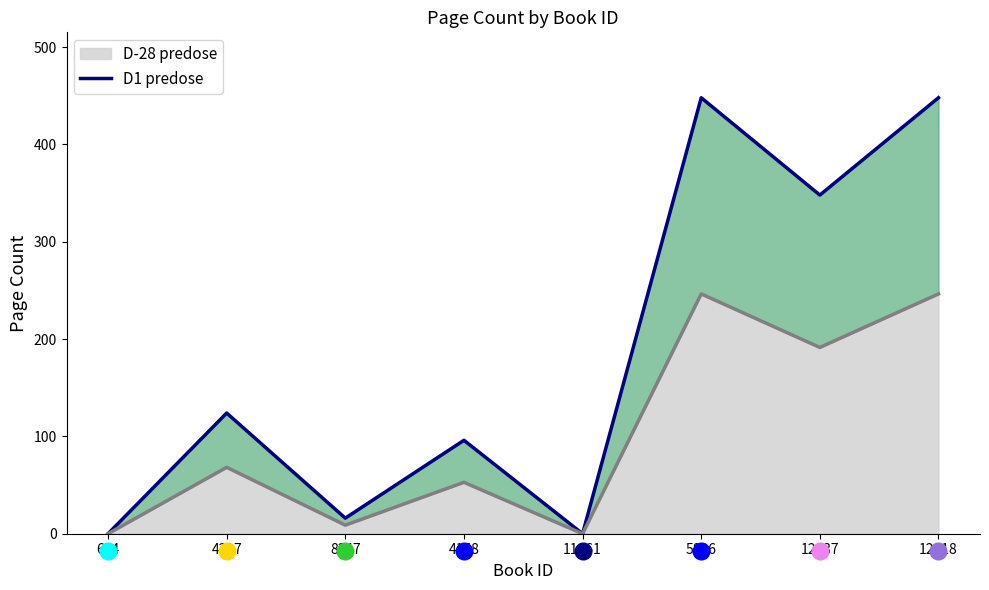

The value at 5896 is 448. True or false?

True